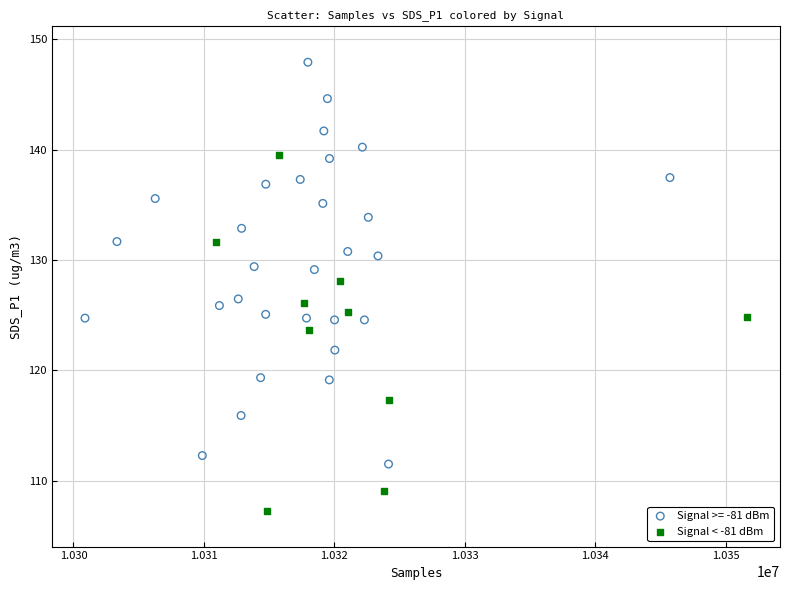

Which series reaches the maximum Y coordinate?

Signal >= -81 dBm